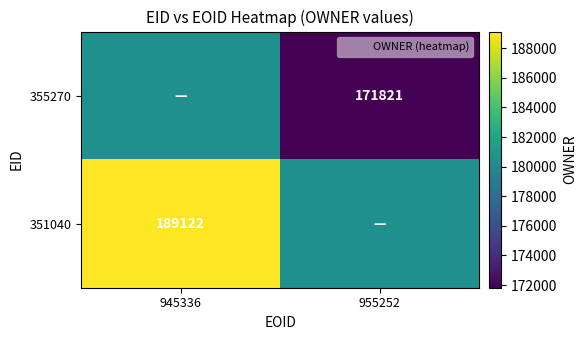

List the series in order of their overall mean, lowest first.

355270, 351040